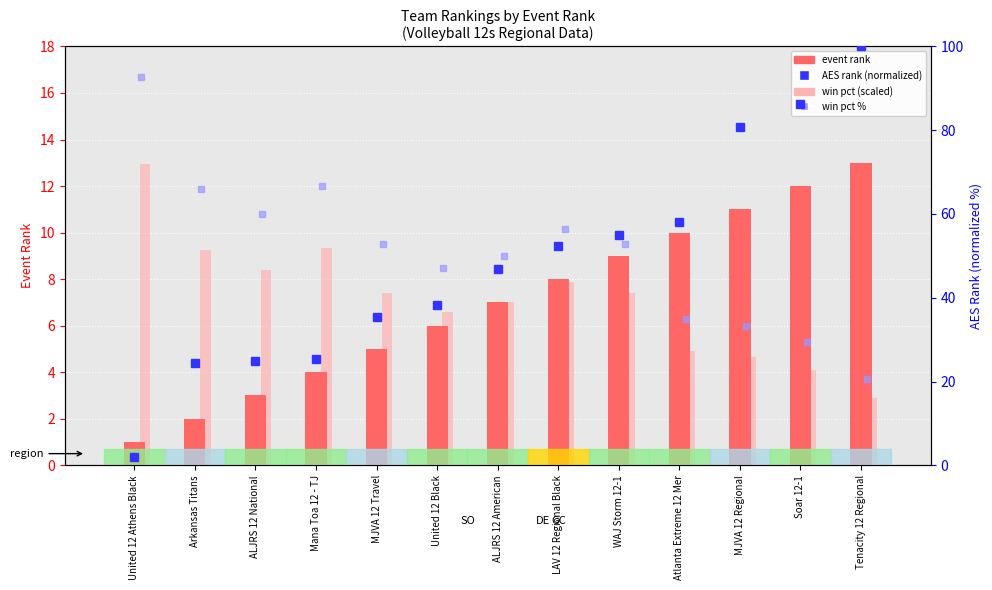

Reading left to right, what are all the values shown in this chart?

event rank: 1.0	2.0	3.0	4.0	5.0	6.0	7.0	8.0	9.0	10.0	11.0	12.0	13.0
win pct (scaled): 13.0	9.2	8.4	9.3	7.4	6.6	7.0	7.9	7.4	4.9	4.7	4.1	2.9
AES rank (normalized): 2.1	24.5	24.9	25.4	35.4	38.2	46.9	52.5	55.0	58.0	80.8	86.4	100.0
win pct %: 92.6	66.0	60.0	66.7	52.9	47.1	50.0	56.4	52.9	35.0	33.3	29.4	20.6